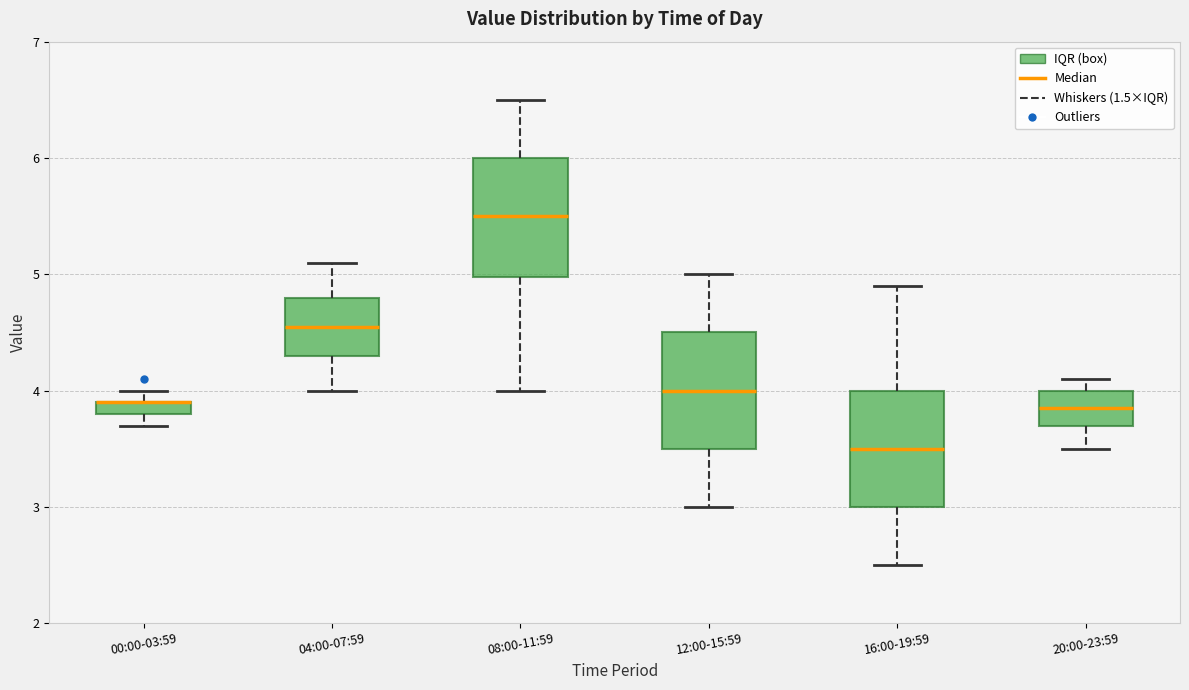

Where does the upper whisker of the box for 12:00-15:59 end on the y-axis? The values are not printed on the chart, so give them approximately, as read against the axis.

5.0